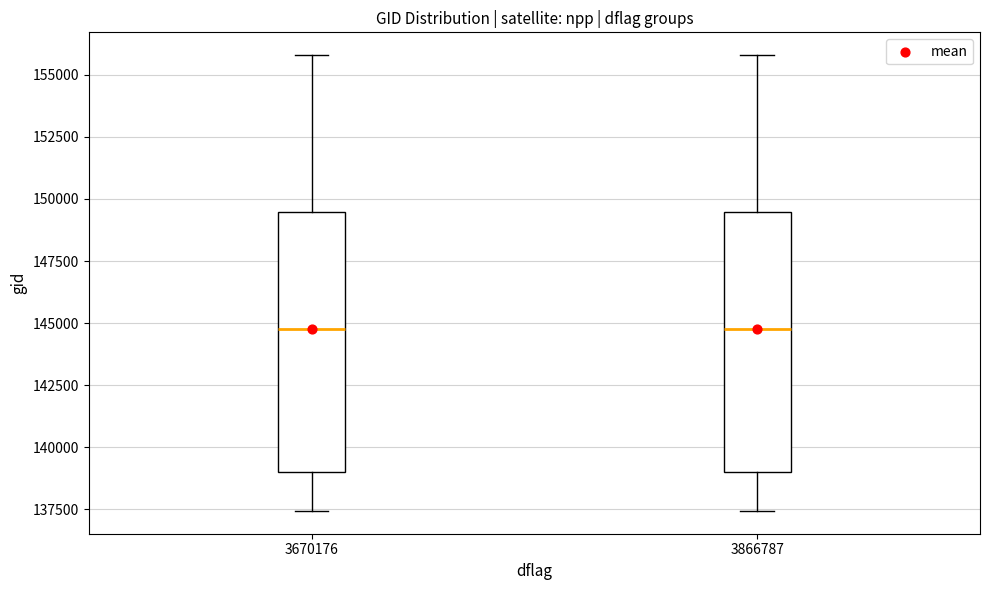

Reading left to right, transcribe this box plot: for each box, give where its median line is, the range the box spans, and where its two whiskers end, as read against the y-axis. The values are not printed on the chart, so give them approximately, as read against the axis.

3670176: median 145000, box 139000 to 149500, whiskers 137500 to 156000
3866787: median 145000, box 139000 to 149500, whiskers 137500 to 156000